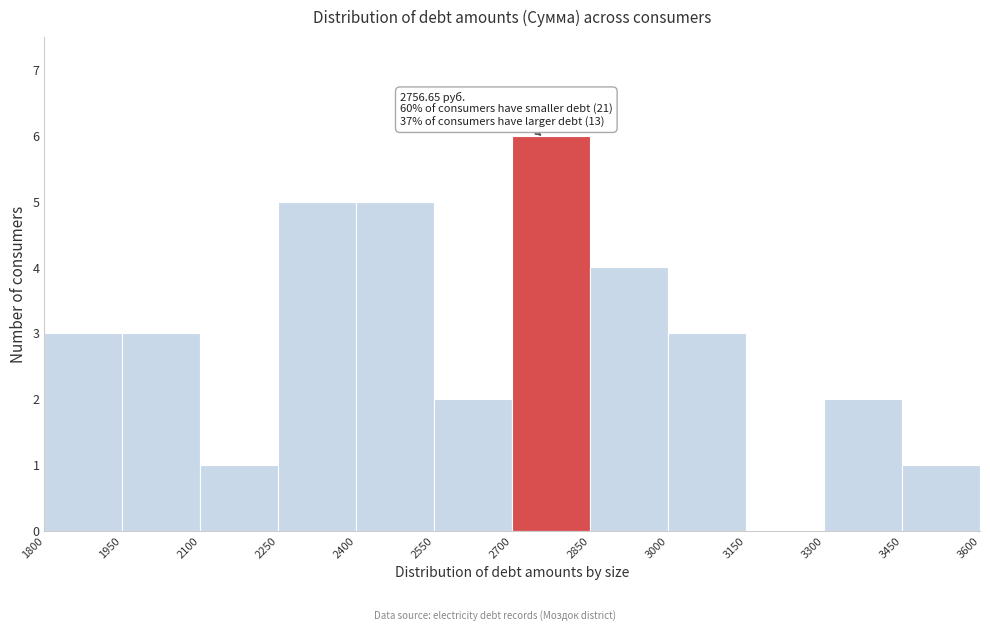

Over which range of the x-axis is the bar tallest?

2700 to 2850